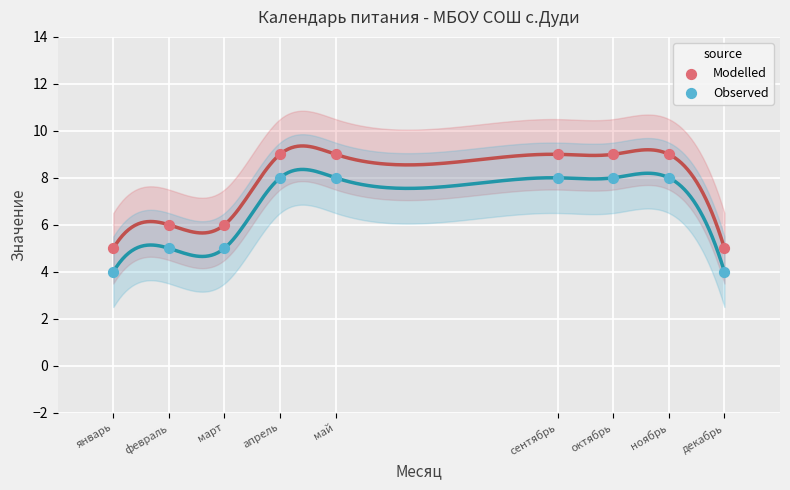

What is the X range (max minus min) for the scatter plot?

11